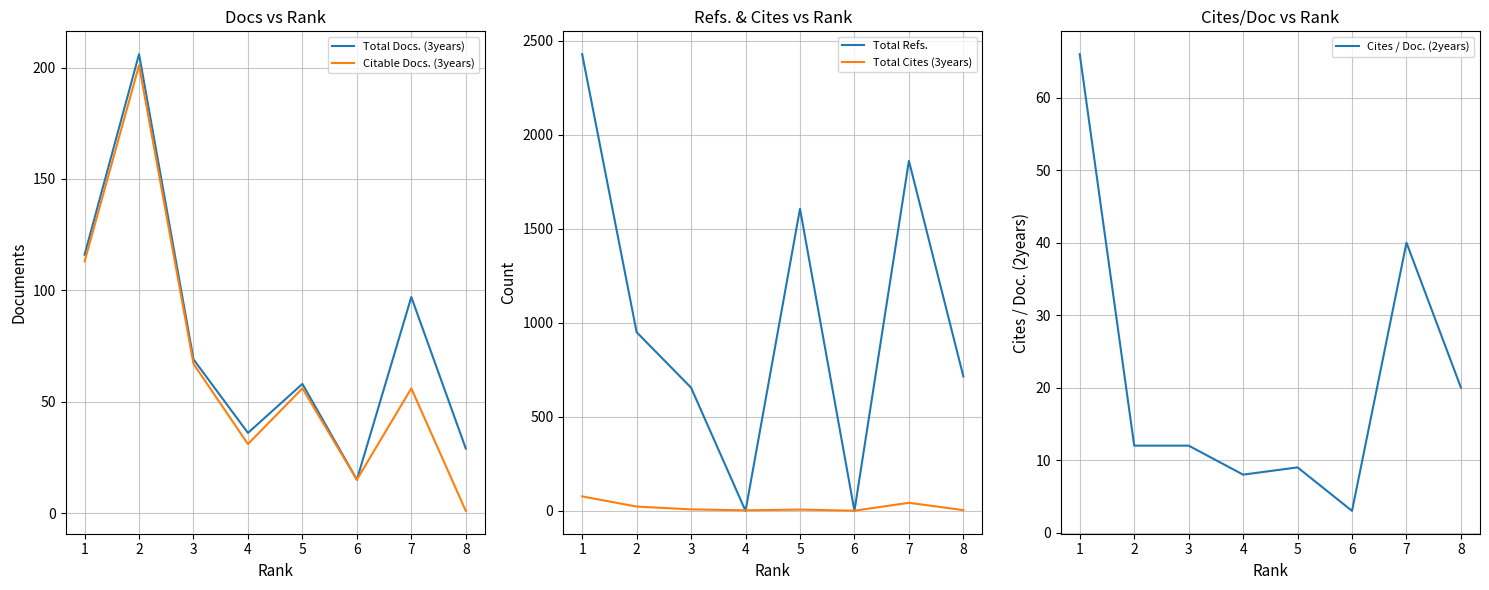

What is the spread (max minus min) of values at 1?

2362